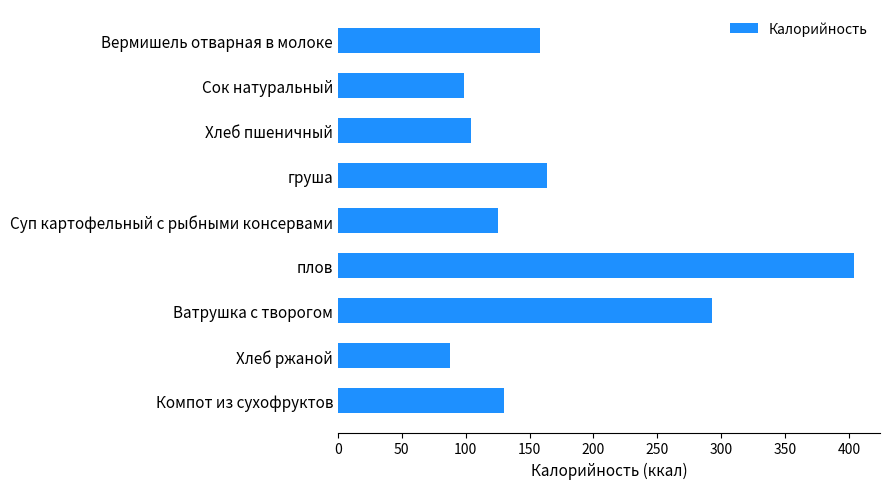

How many bars are there in total?

9